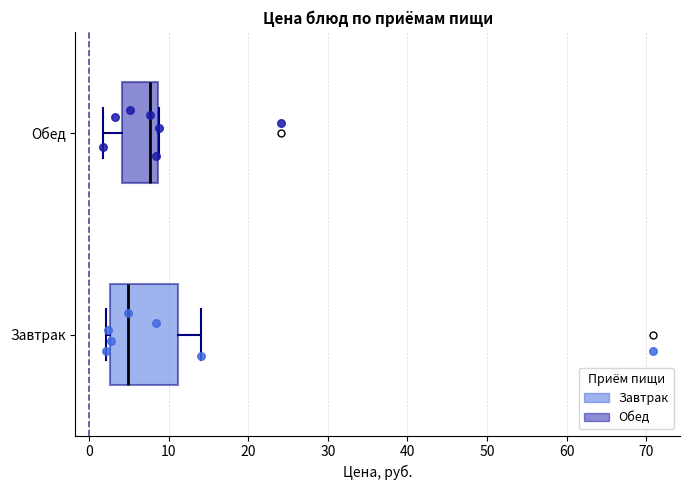

Which box's median line is the furthest to the right?

Обед